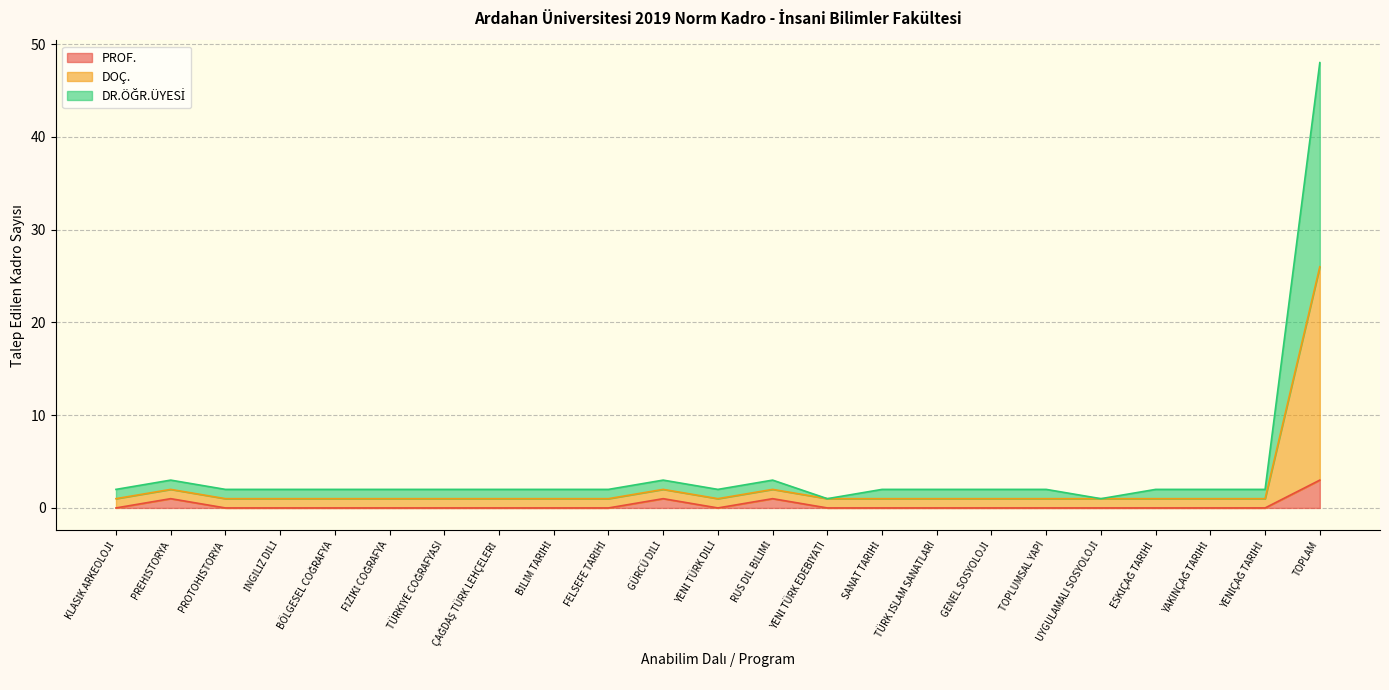

At which category is the sum across all series the highest?

TOPLAM